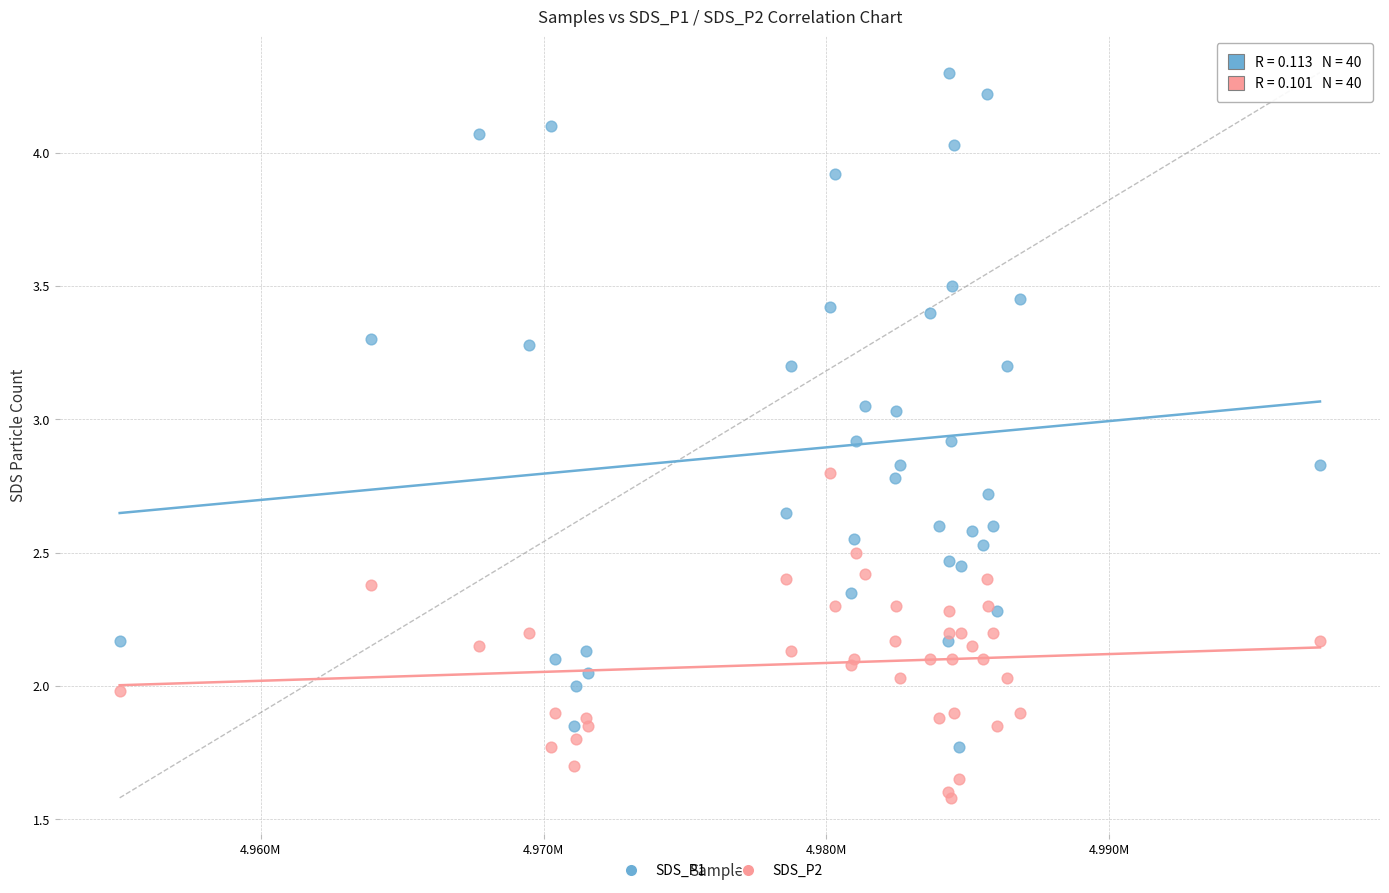

What are all the series names shown in the legend?

SDS_P1, SDS_P2